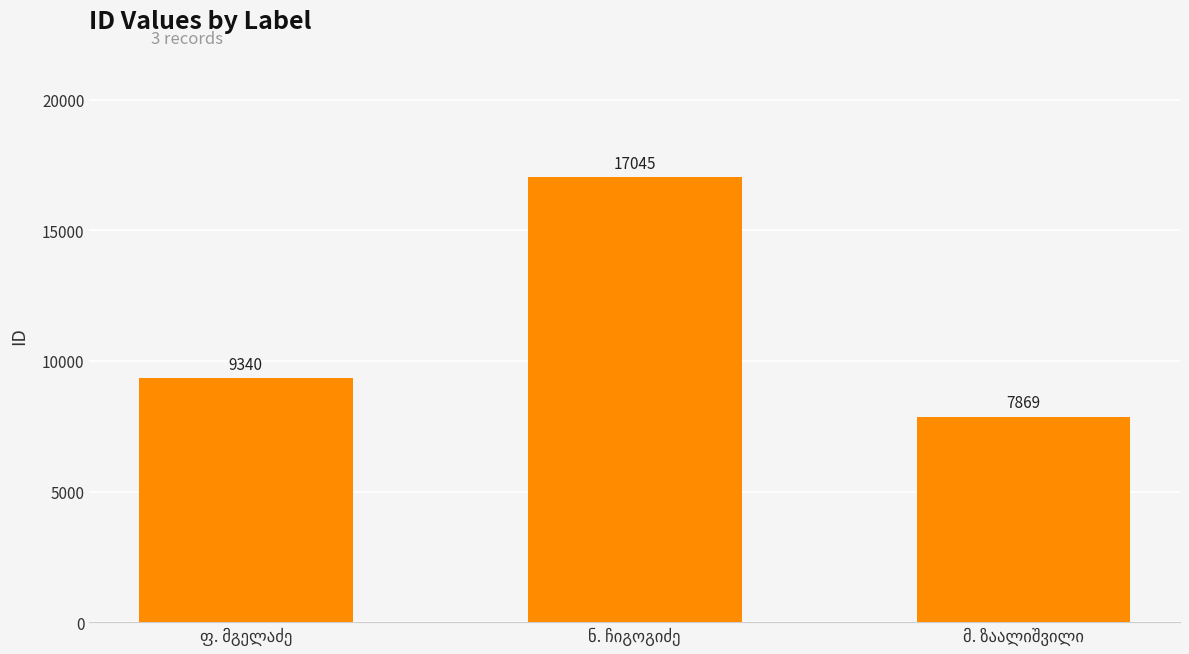

What is the greatest value displayed?

17045